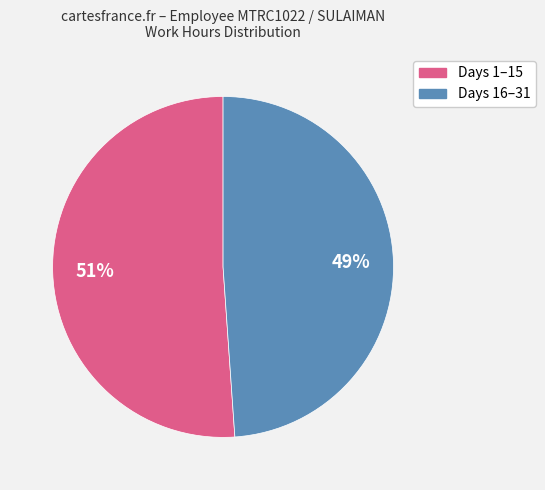

Is there a majority slice in this chart?

Yes